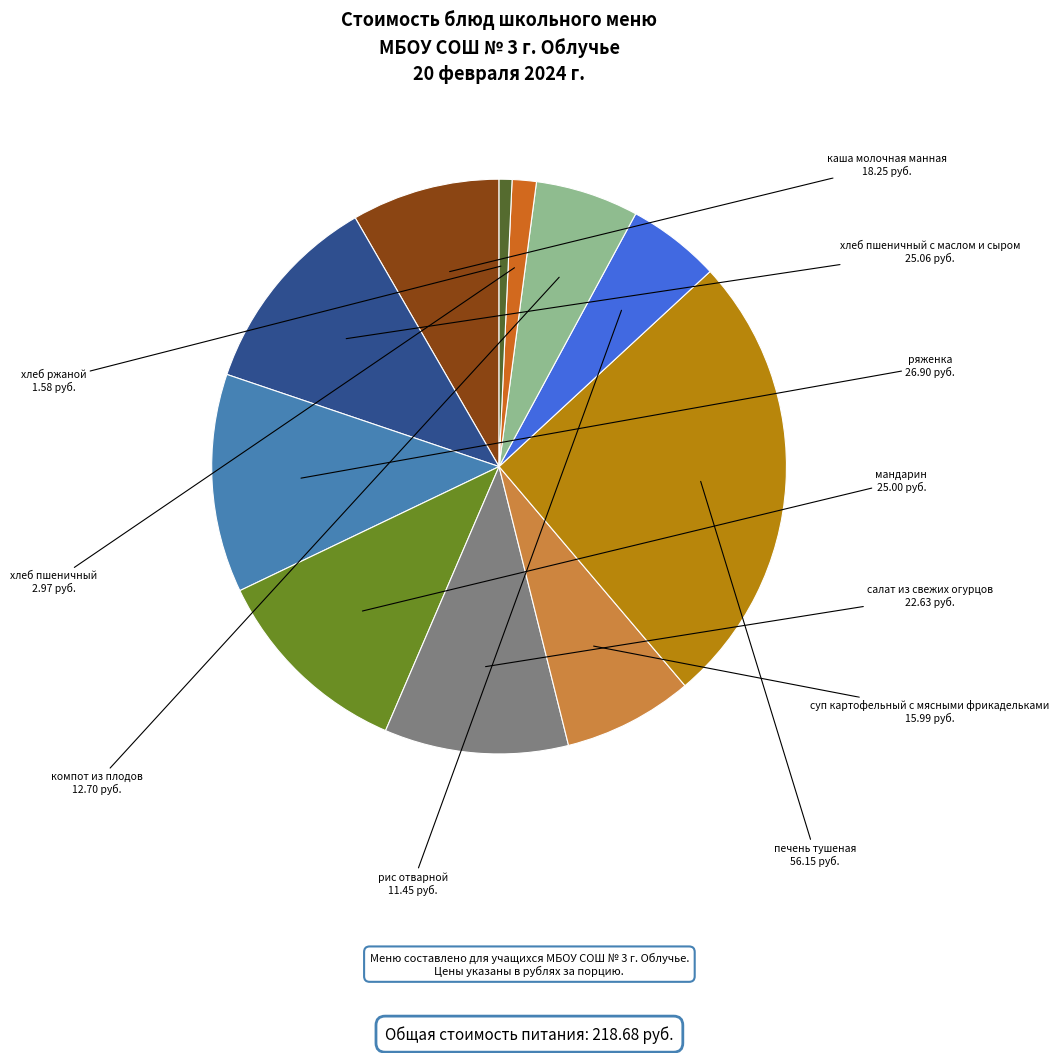

Is there a majority slice in this chart?

No